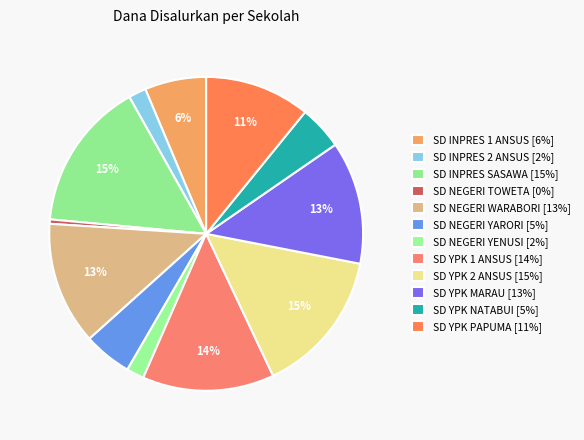

To the nearest percent, what is the difference between the largest and smallest slice percentages?

15%